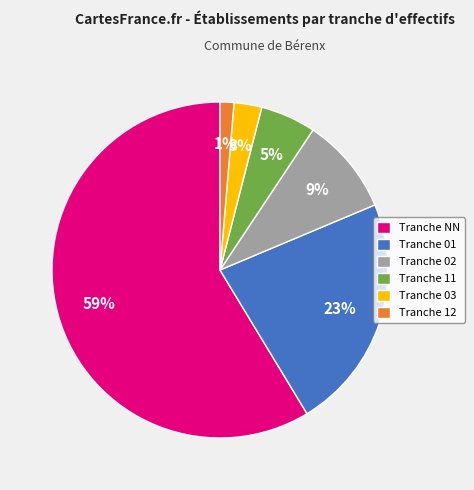

To the nearest percent, what is the average slice percentage?

17%